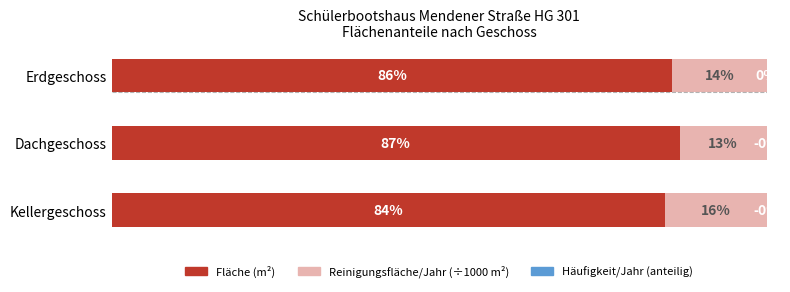

Is it true that Fläche (m²) equals 85.6 at Erdgeschoss?

True